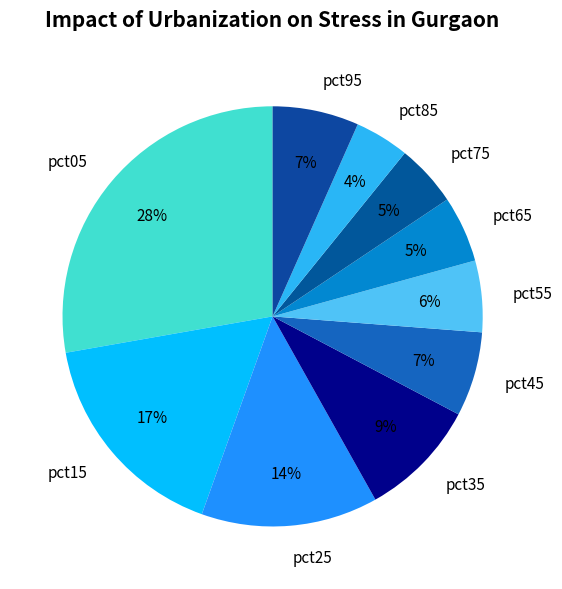

To the nearest percent, what is the combined percentage of pct35 and pct75?

14%